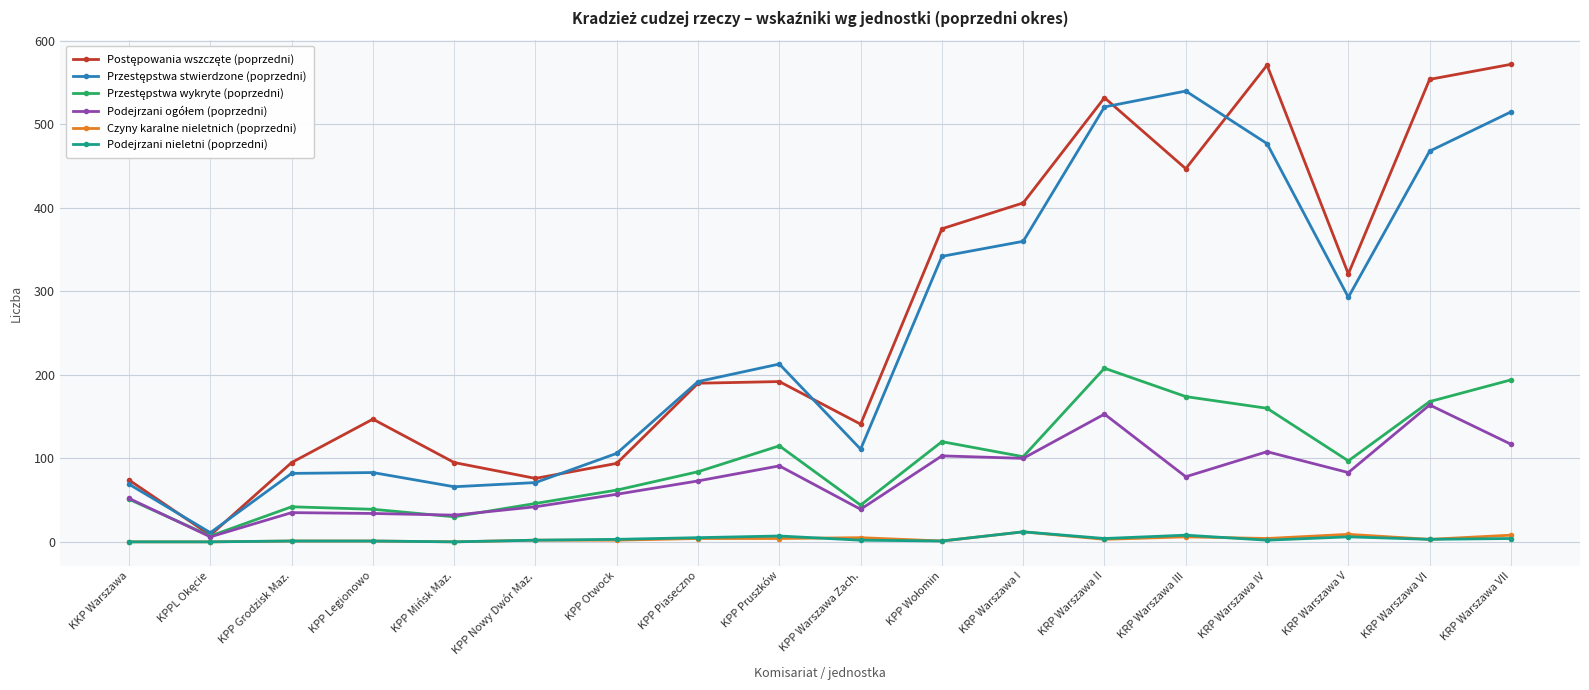

How many lines are shown in the chart?

6